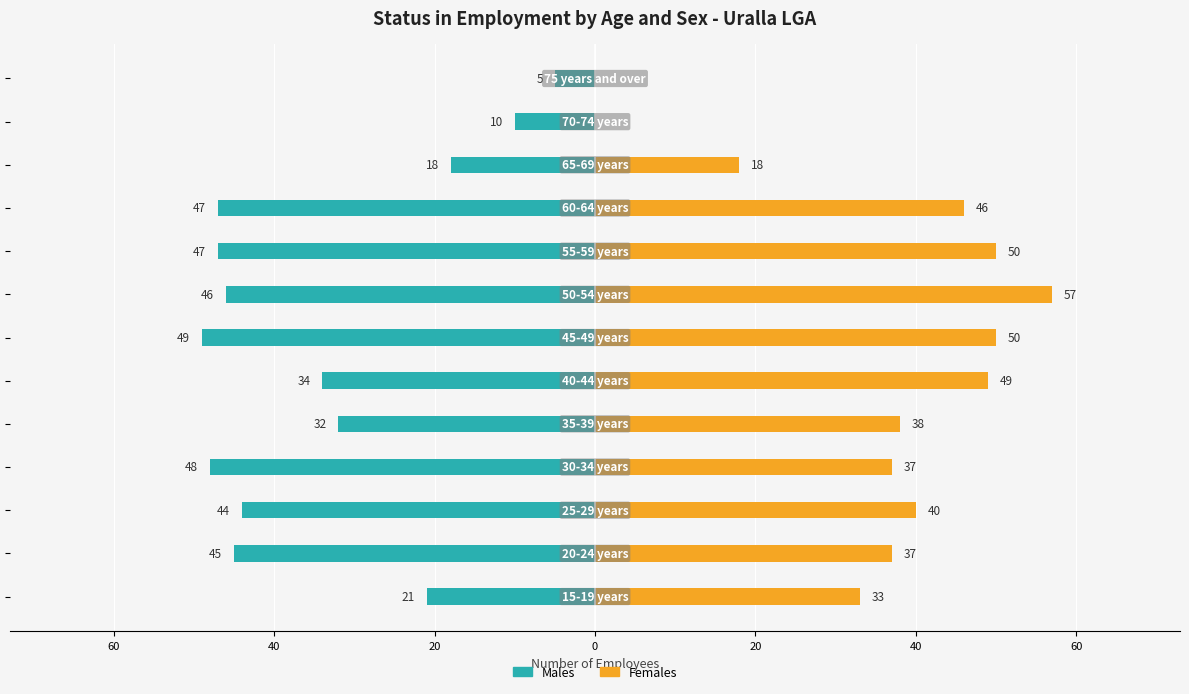

Which series changed the most between 20 and 12?

Females